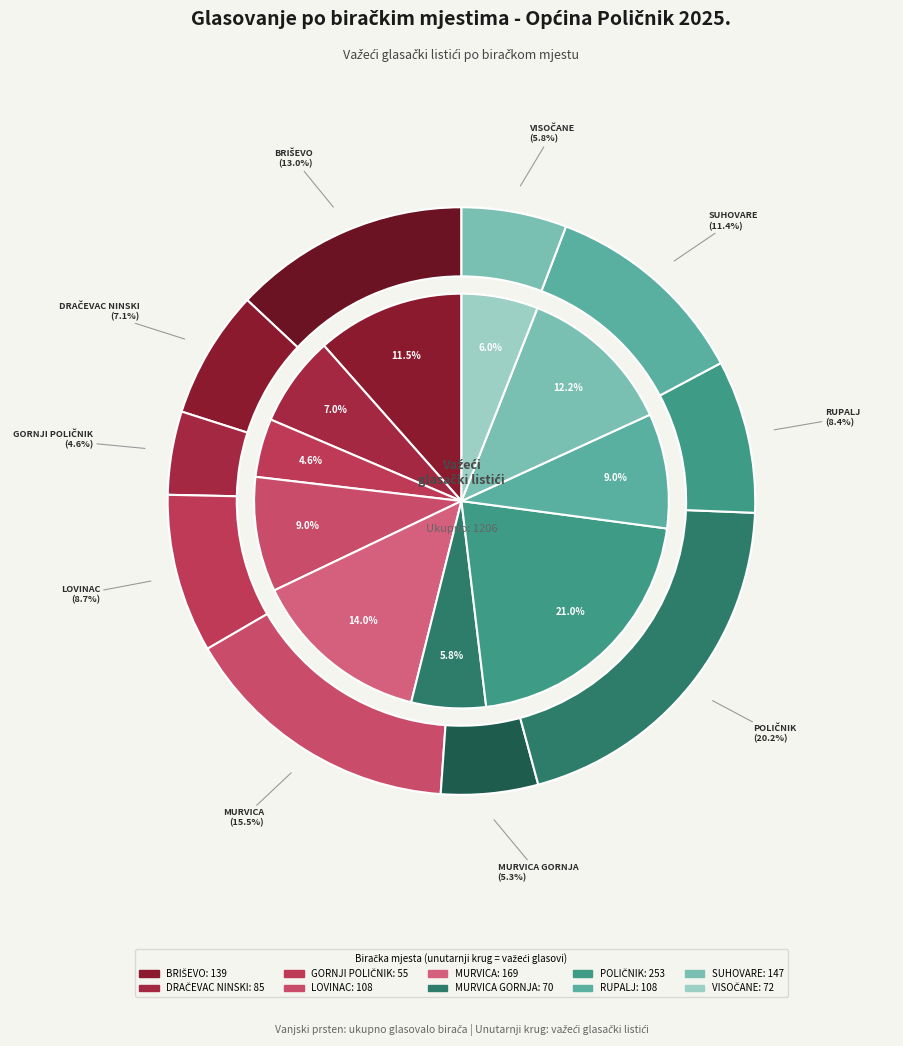

Between LOVINAC and DRAČEVAC NINSKI, which is larger?

LOVINAC